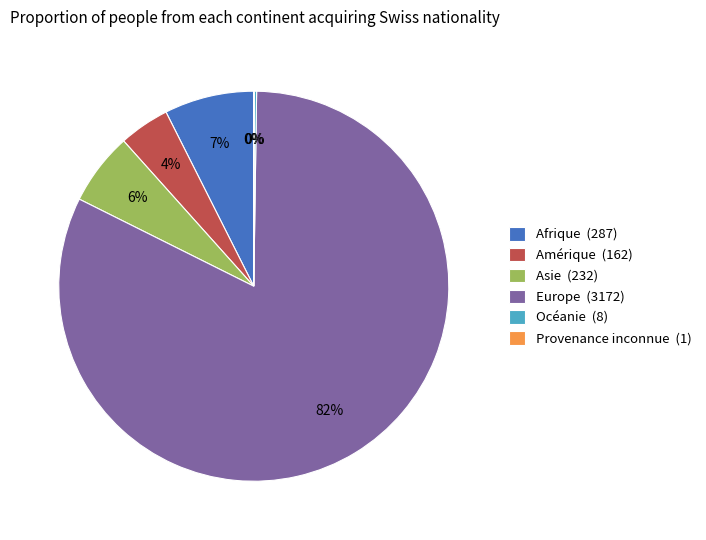

To the nearest percent, what is the average slice percentage?

17%